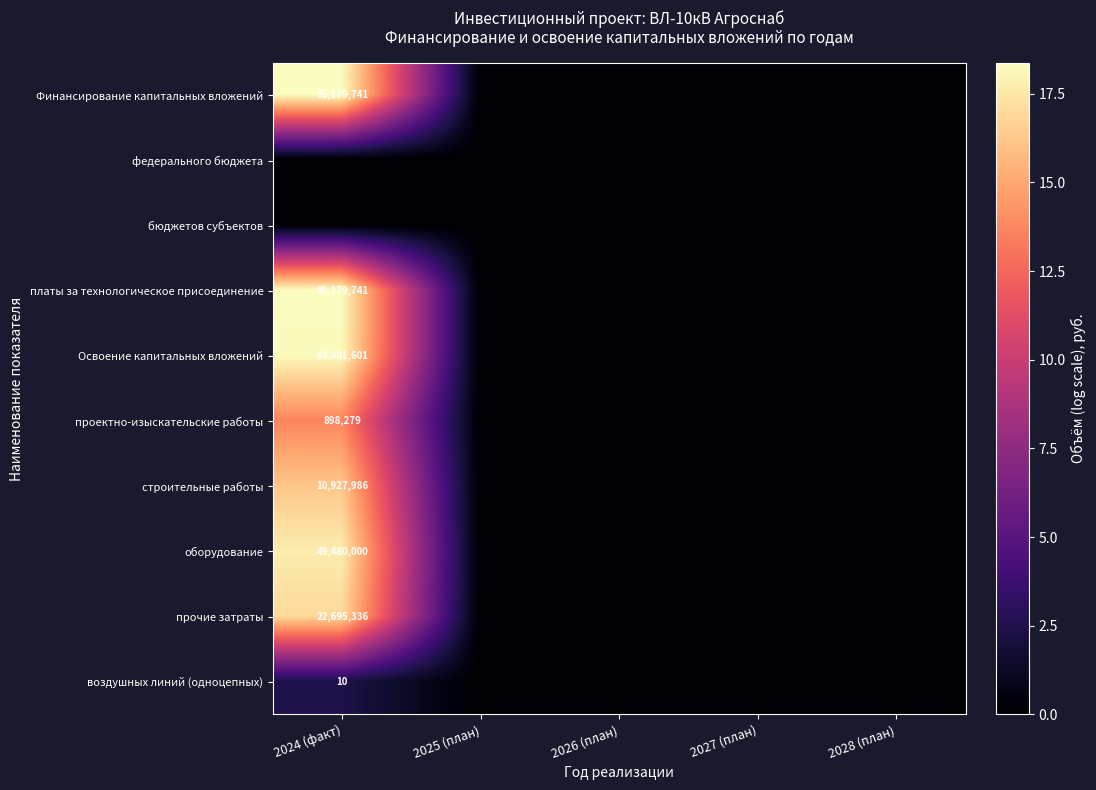

True or false: Освоение капитальных вложений has a value of 19480676 at 2024 (факт).

False